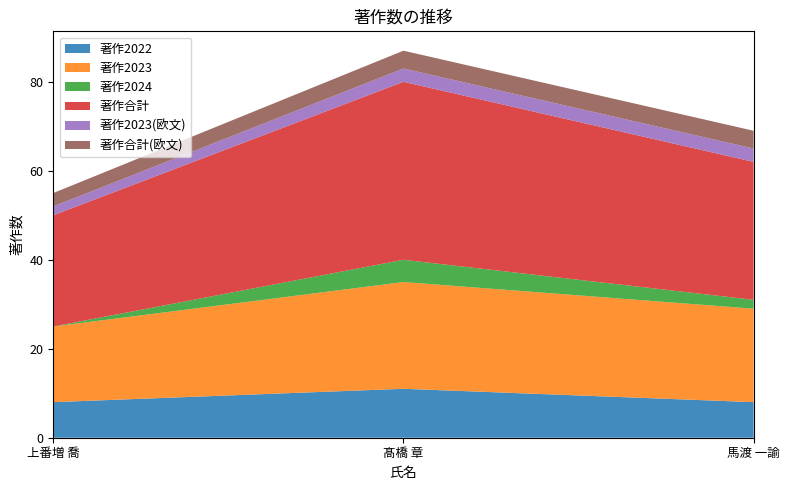

Reading left to right, list all the values displayed in this chart.

著作2022: 8	11	8
著作2023: 17	24	21
著作2024: 0	5	2
著作合計: 25	40	31
著作2023(欧文): 2	3	3
著作合計(欧文): 3	4	4